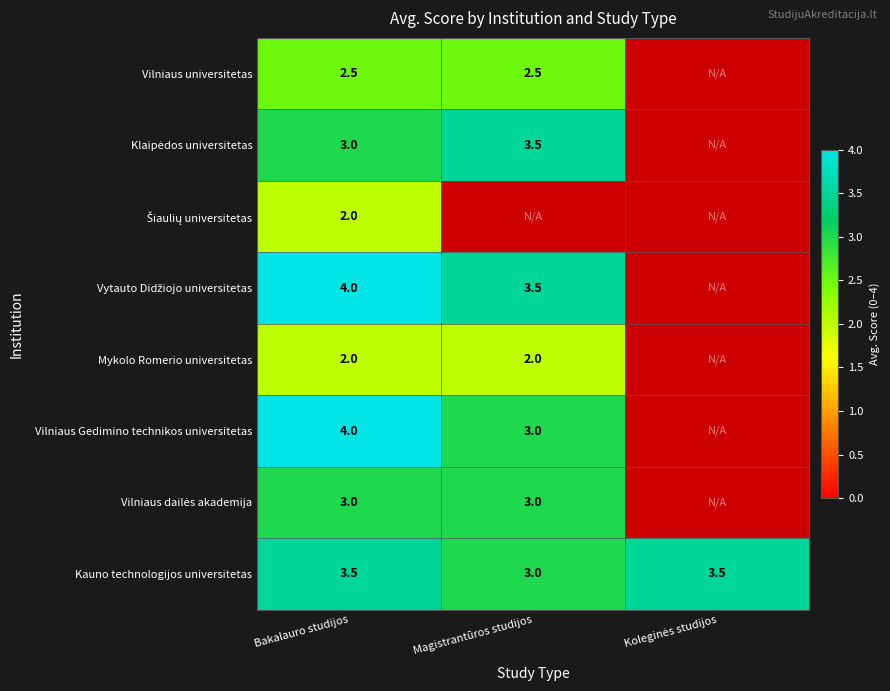

What is the greatest value displayed?

4.0